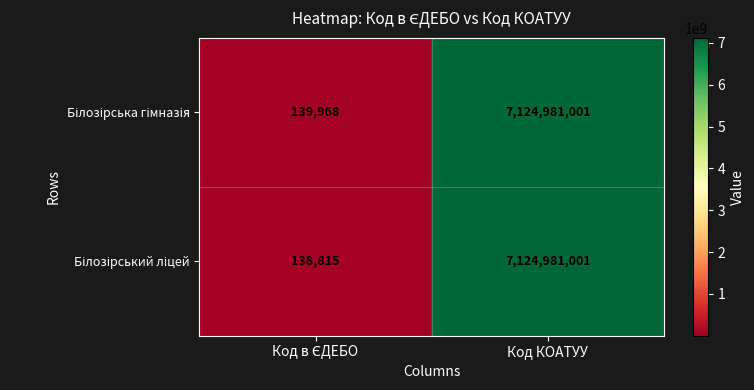

What is the greatest value displayed?

7124981001